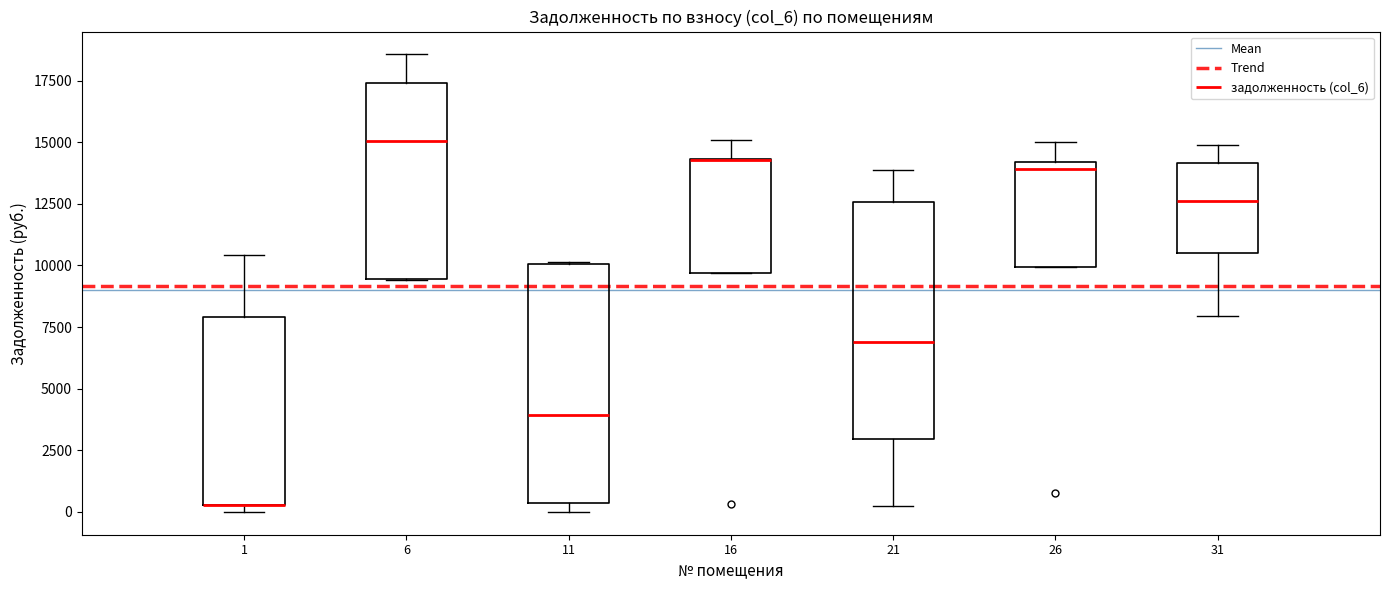

Reading left to right, transcribe this box plot: for each box, give where its median line is, the range the box spans, and where its two whiskers end, as read against the y-axis. The values are not printed on the chart, so give them approximately, as read against the axis.

1: median 500 (drawn on the box's lower edge), box 500 to 8000, whiskers 0 to 10500
6: median 15000, box 9500 to 17500, whiskers 9500 to 18500
11: median 4000, box 500 to 10000, whiskers 0 to 10000
16: median 14500 (drawn on the box's upper edge), box 9500 to 14500, whiskers 9500 to 15000
21: median 7000, box 3000 to 12500, whiskers 500 to 14000
26: median 14000 (just below the box's upper edge), box 10000 to 14000, whiskers 10000 to 15000
31: median 12500, box 10500 to 14000, whiskers 8000 to 15000